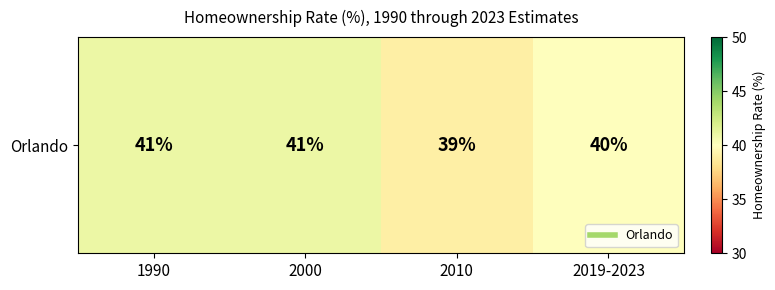

Is it true that the value at 1990 is 74?

False